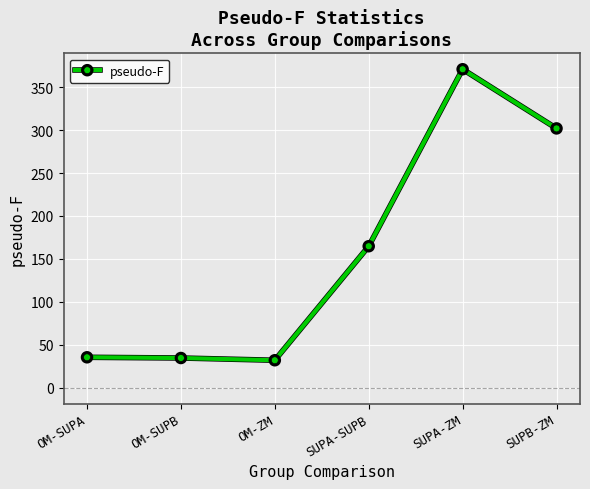

True or false: the data has more than 0 interior local peaks.

True